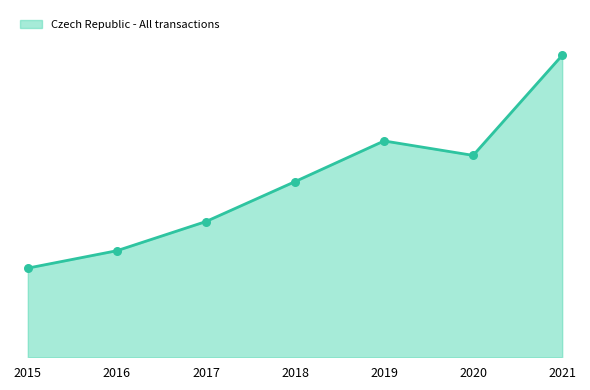

What is the change in value from 2015 to 2016?

+10153.0